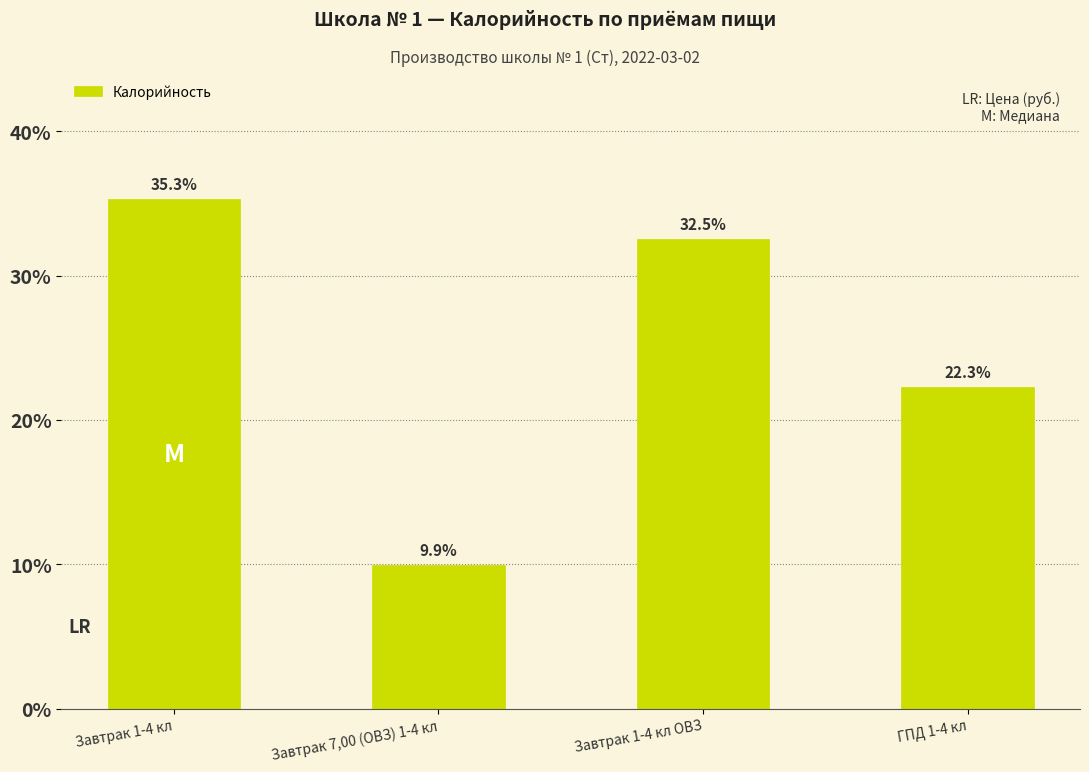

Reading left to right, what are all the values shown in this chart?

35.3	9.9	32.5	22.3